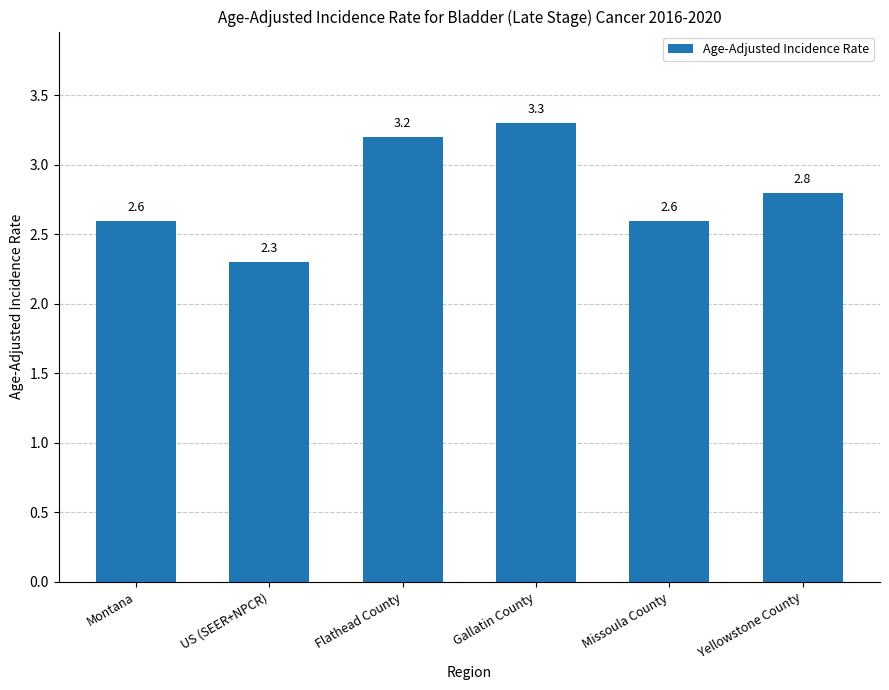

What is the label of the 2nd bar from the left?

US (SEER+NPCR)